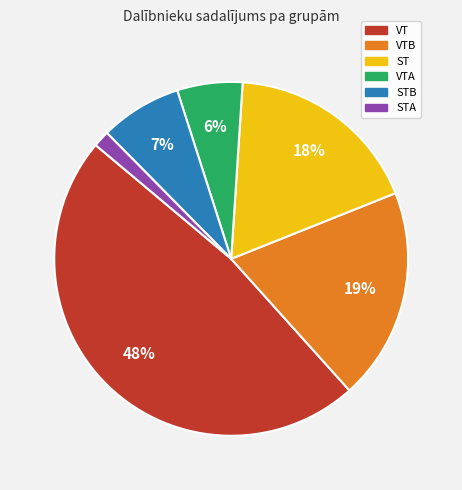

Is there any slice that represents more than half of the pie?

No